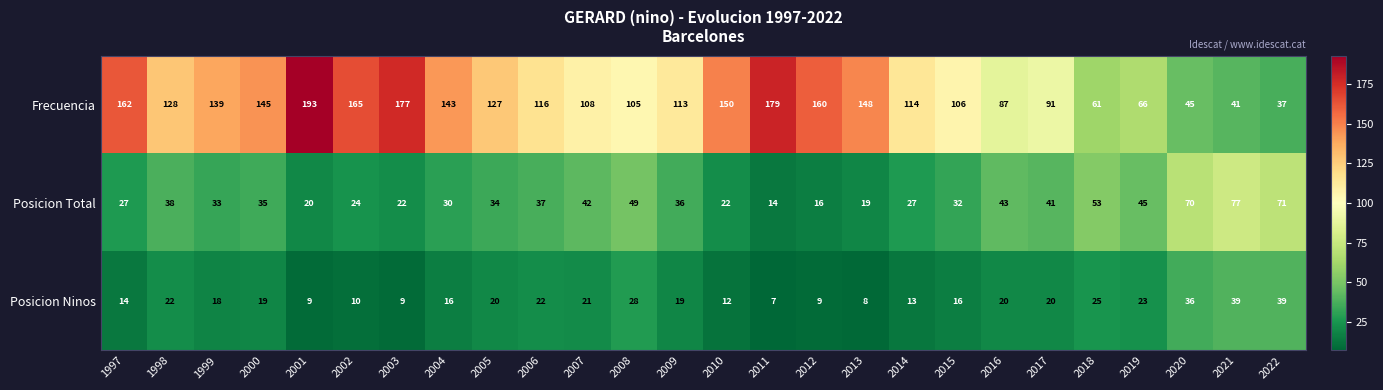

List the series in order of their overall mean, highest first.

Frecuencia, Posicion Total, Posicion Ninos